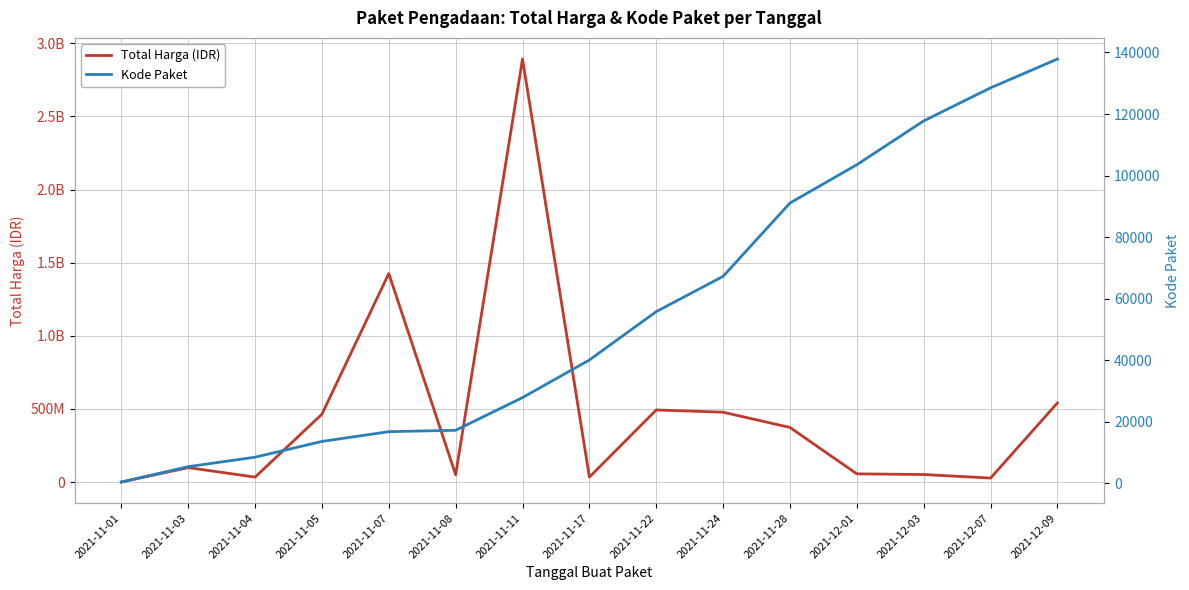

What is the average value of the Total Harga (IDR) series?

467957401